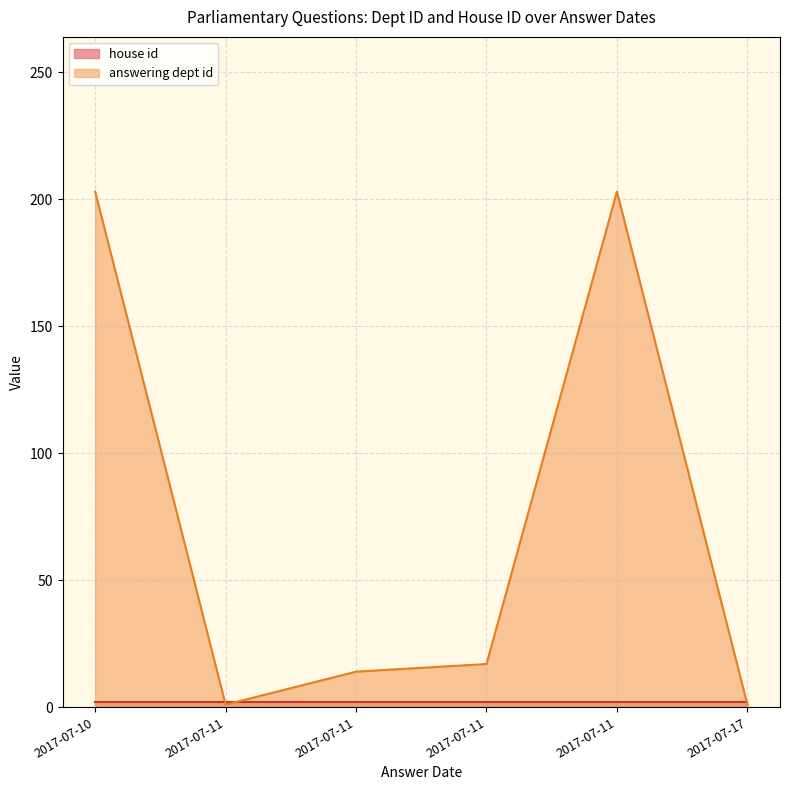

What is the spread (max minus min) of values at 2017-07-17?

1